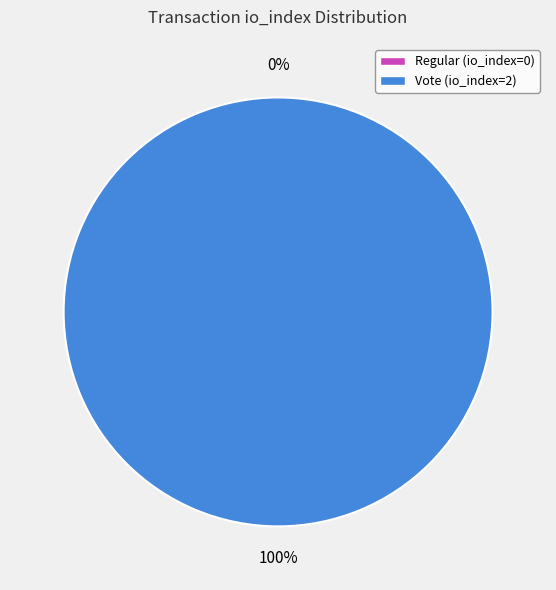

To the nearest percent, what is the average slice percentage?

50%